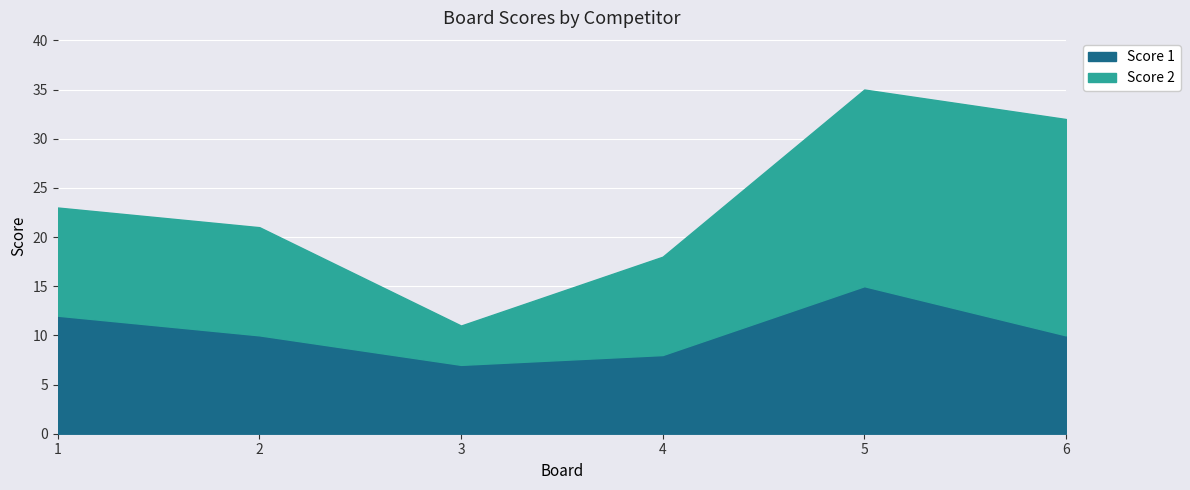

What is the minimum value shown in the chart?

7